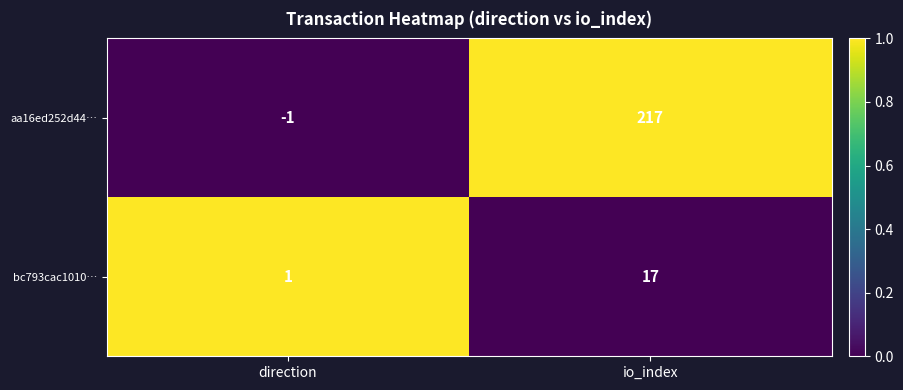

Is it true that aa16ed252d44… equals -2 at direction?

False